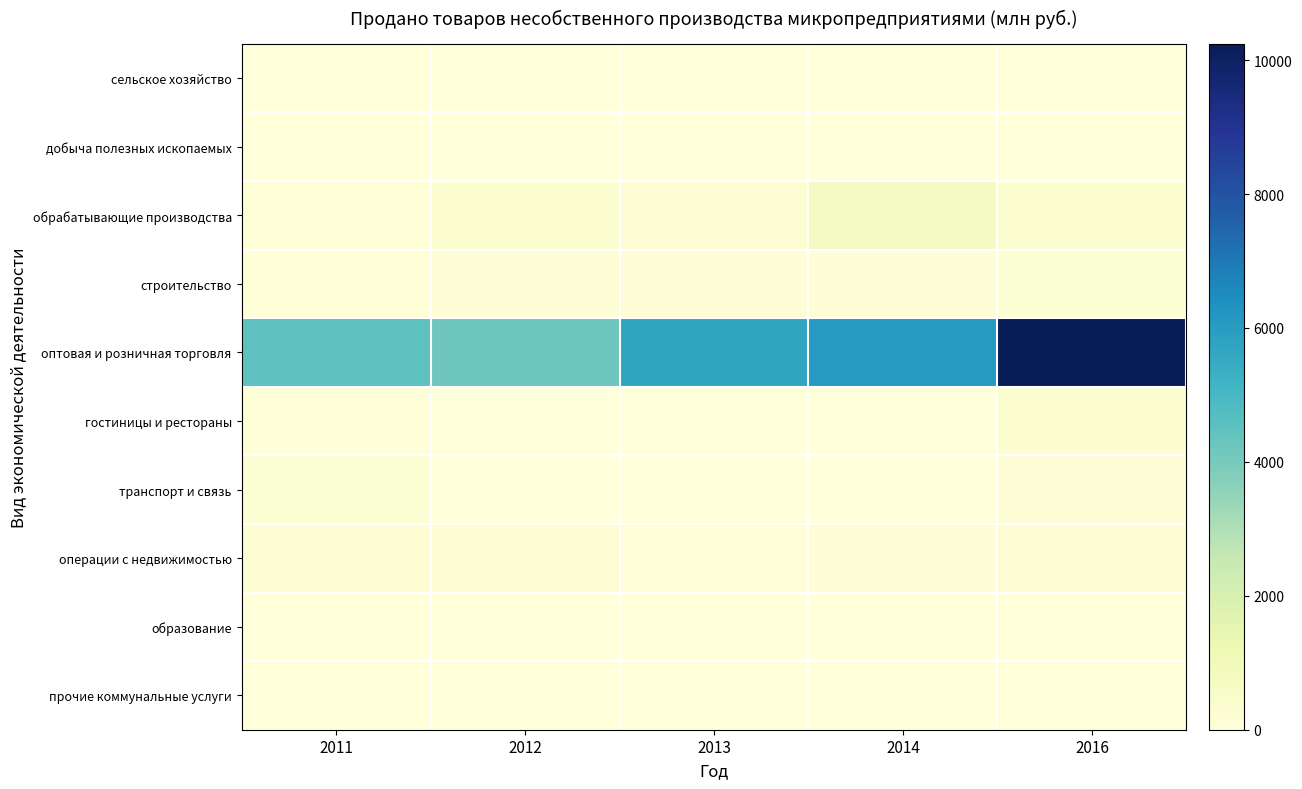

Reading left to right, list all the values displayed in this chart.

сельское хозяйство: 2011=24.1	2012=0.0	2013=25.8	2014=17.6	2016=25.2
добыча полезных ископаемых: 2011=3.8	2012=0.0	2013=0.9	2014=6.5	2016=0.0
обрабатывающие производства: 2011=79.2	2012=274.3	2013=219.6	2014=761.8	2016=314.9
строительство: 2011=51.9	2012=129.3	2013=96.6	2014=94.7	2016=167.2
оптовая и розничная торговля: 2011=4492.7	2012=4199.9	2013=5703.6	2014=6048.9	2016=10246.0
гостиницы и рестораны: 2011=79.9	2012=11.8	2013=0.0	2014=4.8	2016=266.4
транспорт и связь: 2011=178.5	2012=2.0	2013=2.9	2014=1.7	2016=110.2
операции с недвижимостью: 2011=223.9	2012=232.0	2013=71.5	2014=152.5	2016=208.5
образование: 2011=0.1	2012=0.0	2013=0.3	2014=1.3	2016=0.0
прочие коммунальные услуги: 2011=0.0	2012=4.7	2013=16.0	2014=16.5	2016=14.2